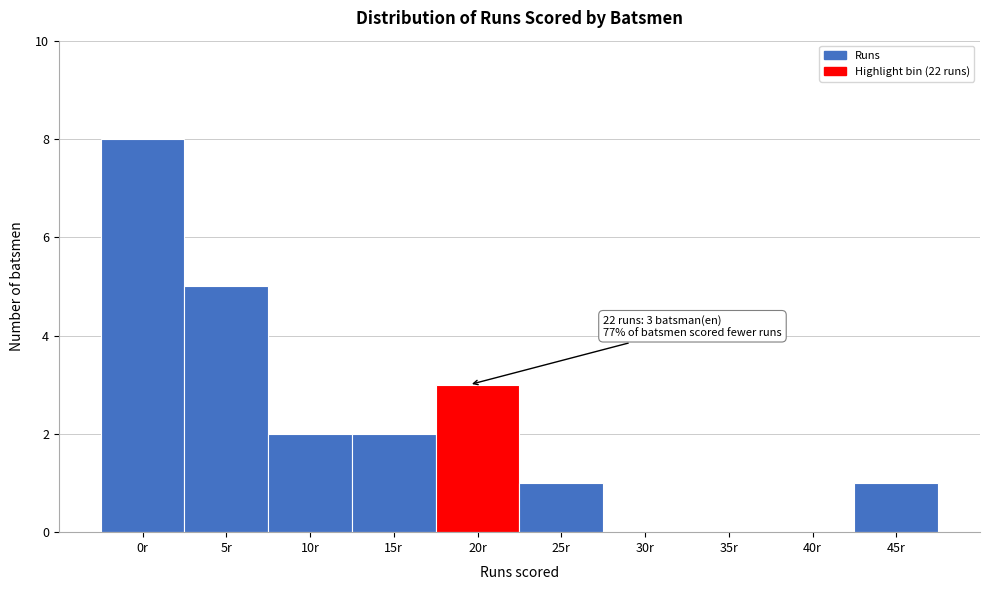

Reading left to right, what are all the values shown in this chart?

0r=8	5r=5	10r=2	15r=2	20r=3	25r=1	30r=0	35r=0	40r=0	45r=1